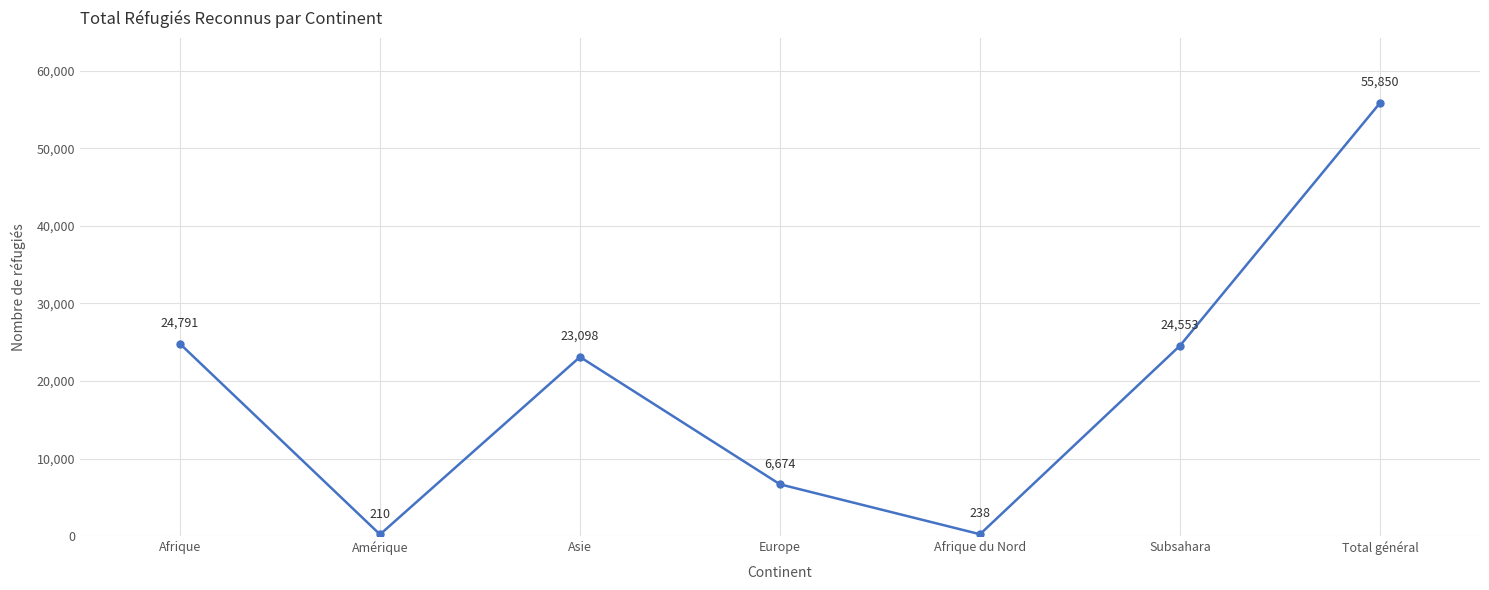

What is the difference between the second highest and second lowest values?

24553